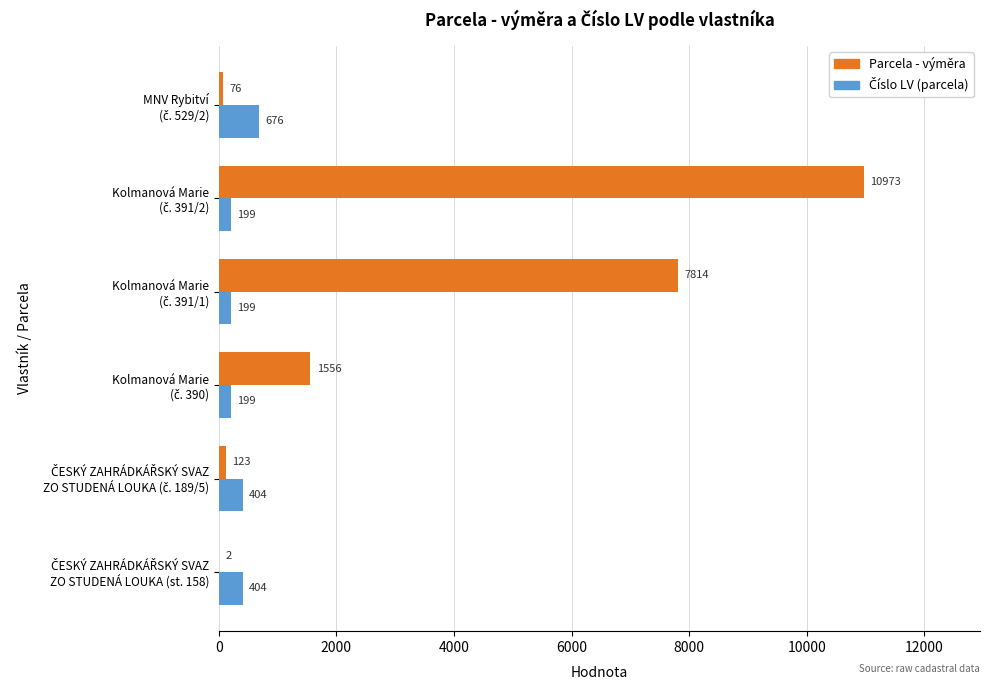

Which series has the largest total across all categories?

Parcela - výměra